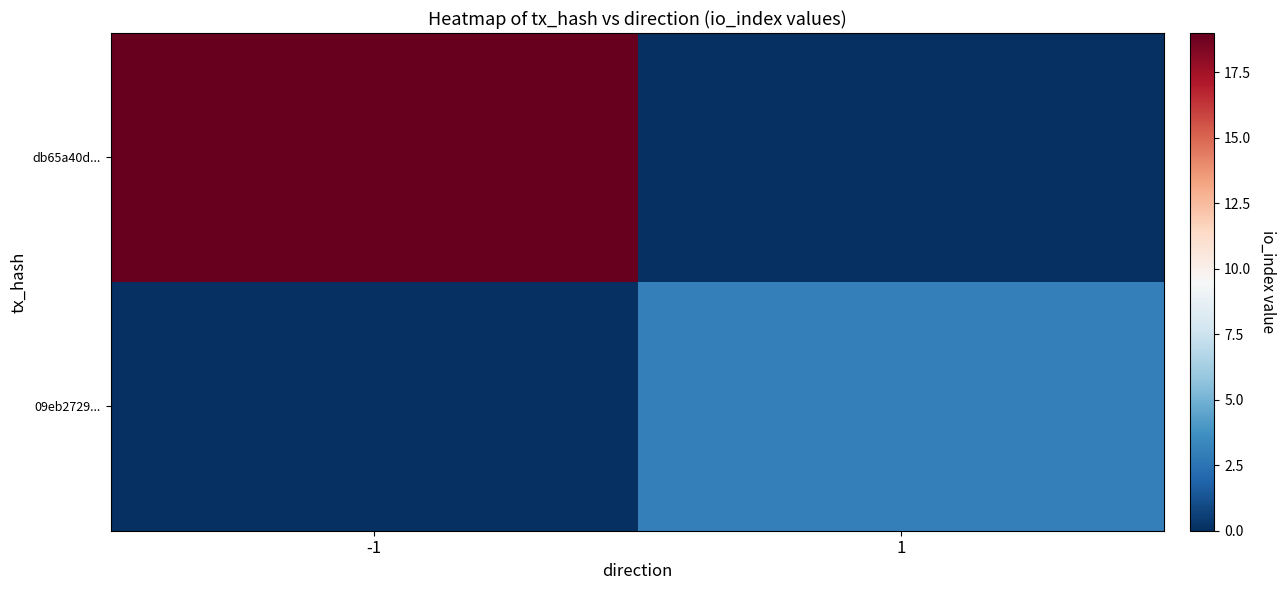

Reading right to left, transcribe all the data shown in this chart.

db65a40d...: 1=0	-1=19
09eb2729...: 1=3	-1=0